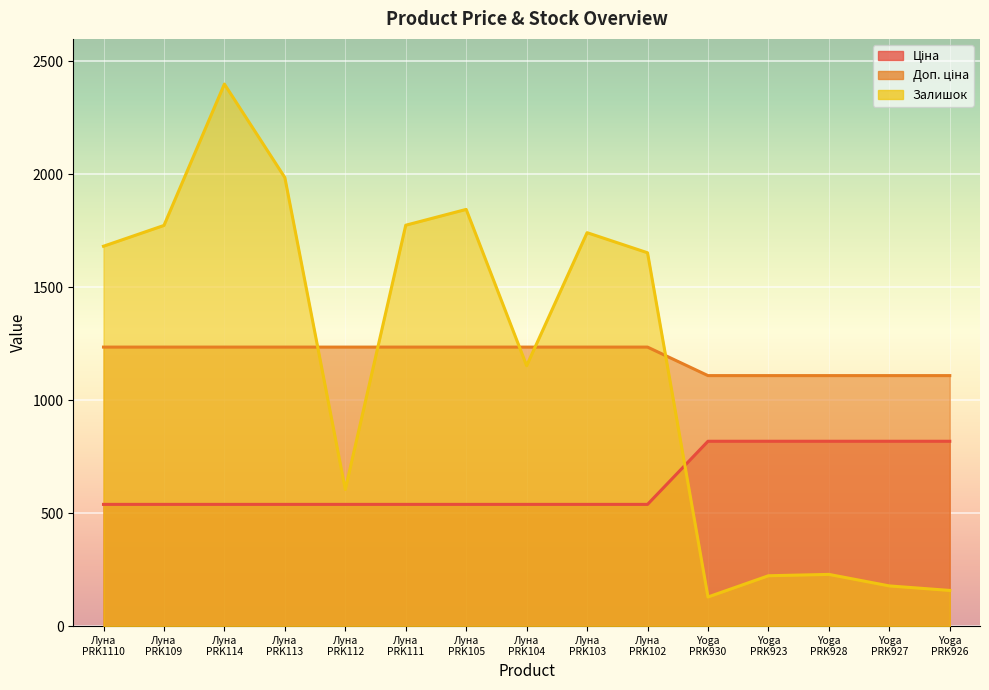

The value of Залишок at Луна PRK105 is 2853.6. True or false?

False